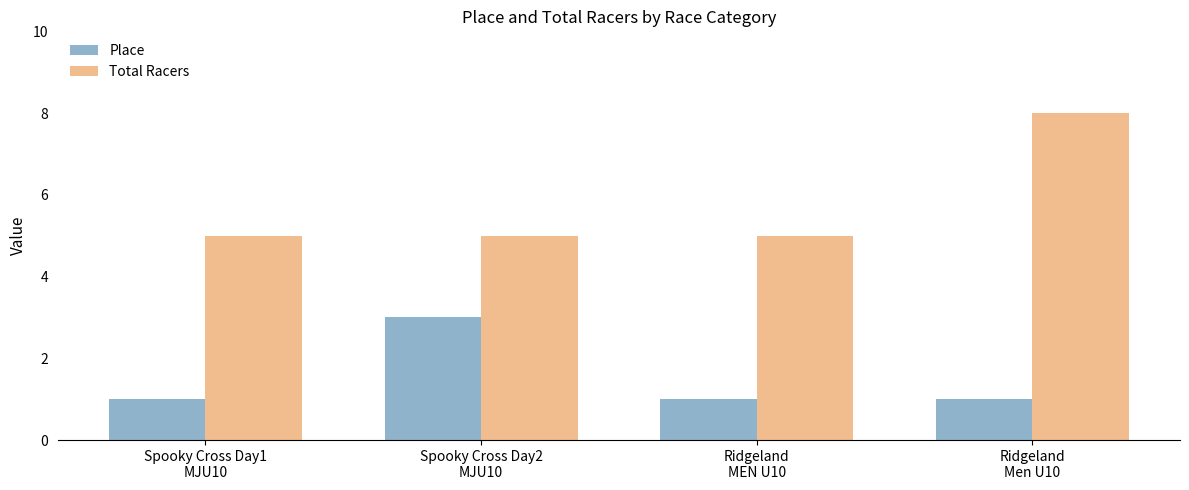

At which category is the sum across all series the highest?

Ridgeland
Men U10